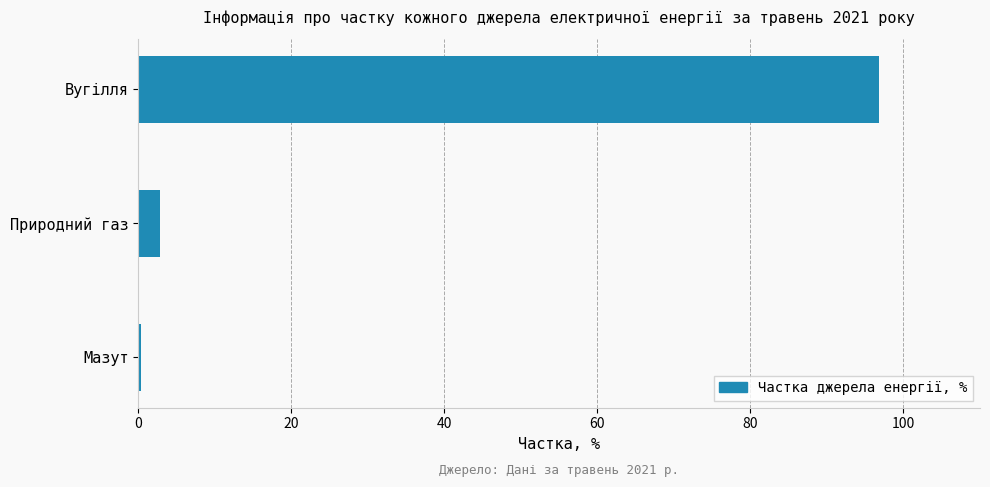

Reading top to bottom, what are all the values shown in this chart?

Вугілля=96.8	Природний газ=2.8	Мазут=0.4